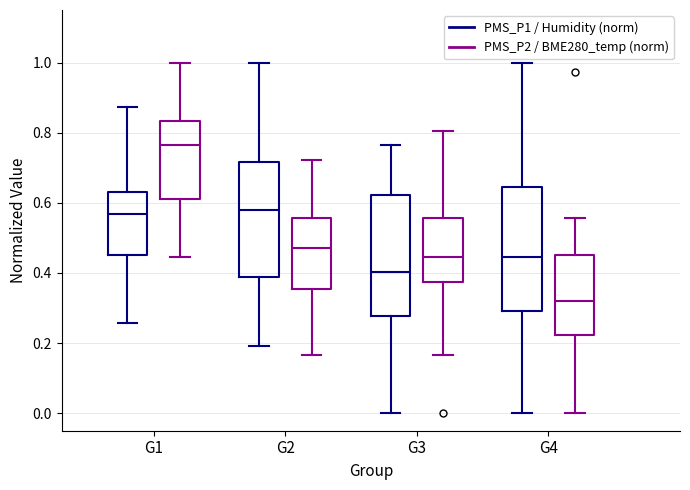

Where does the lower whisker of the box for G4 (PMS_P2 / BME280_temp (norm)) end on the y-axis? The values are not printed on the chart, so give them approximately, as read against the axis.

0.00